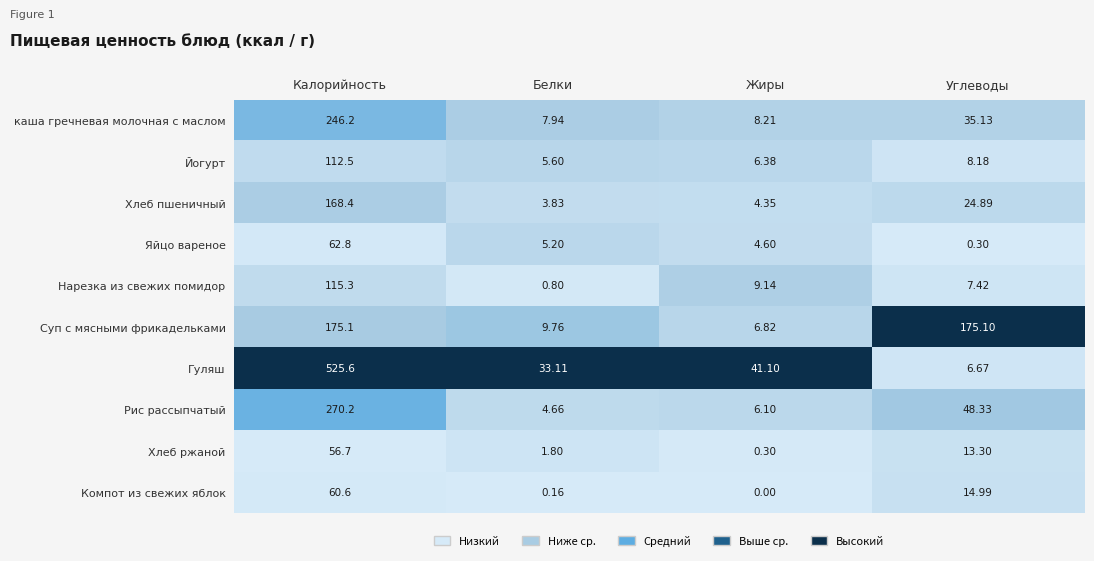

Which series changed the most between Белки and Жиры?

Нарезка из свежих помидор